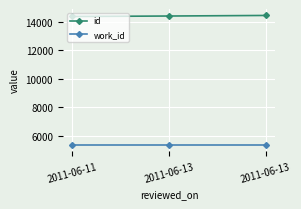

Which series has the widest spread of values?

id